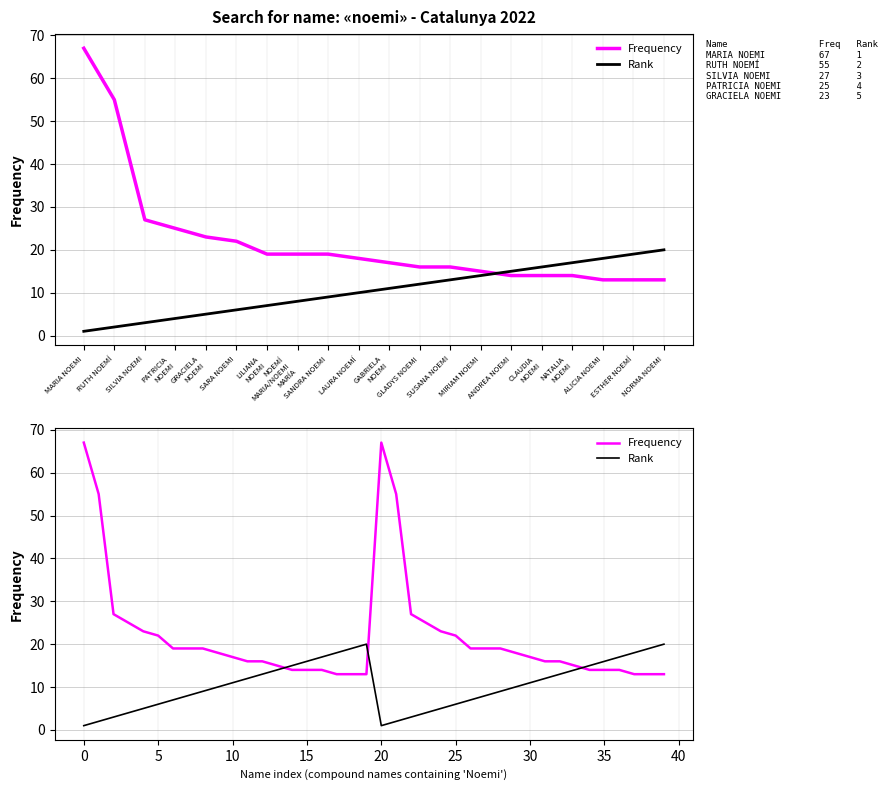

The value of Frequency at 22 is 27. True or false?

True